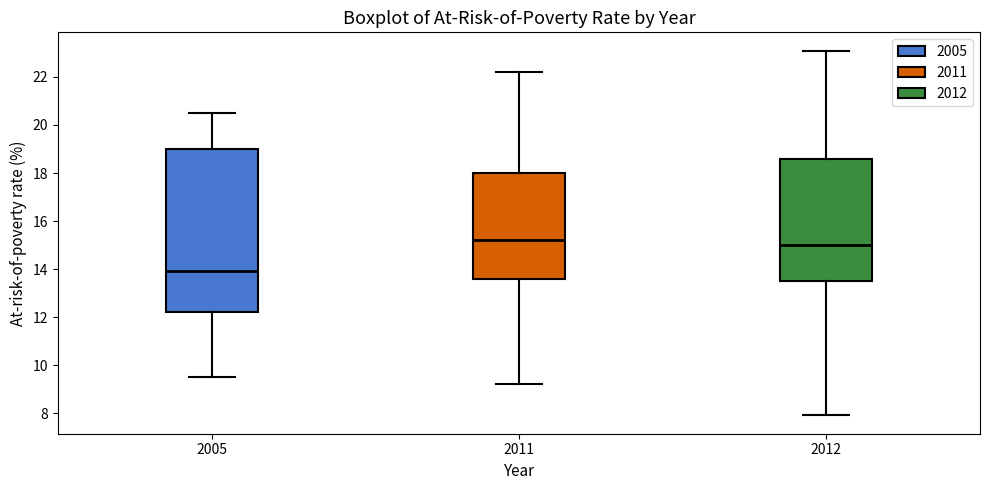

Which box's median line is the lowest?

2005